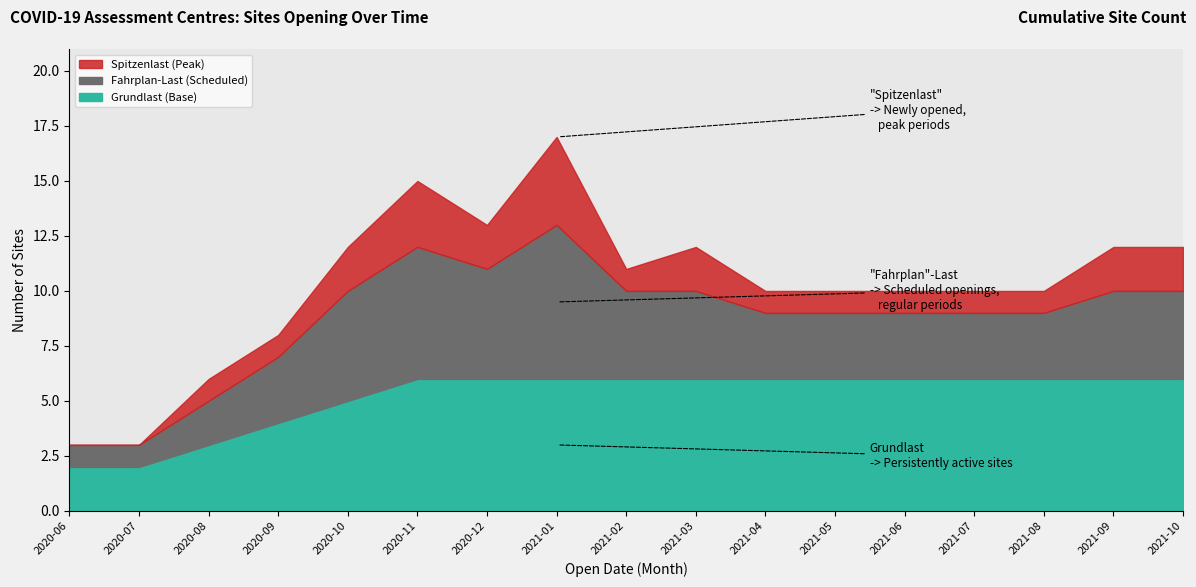

How many categories are shown in the chart?

17